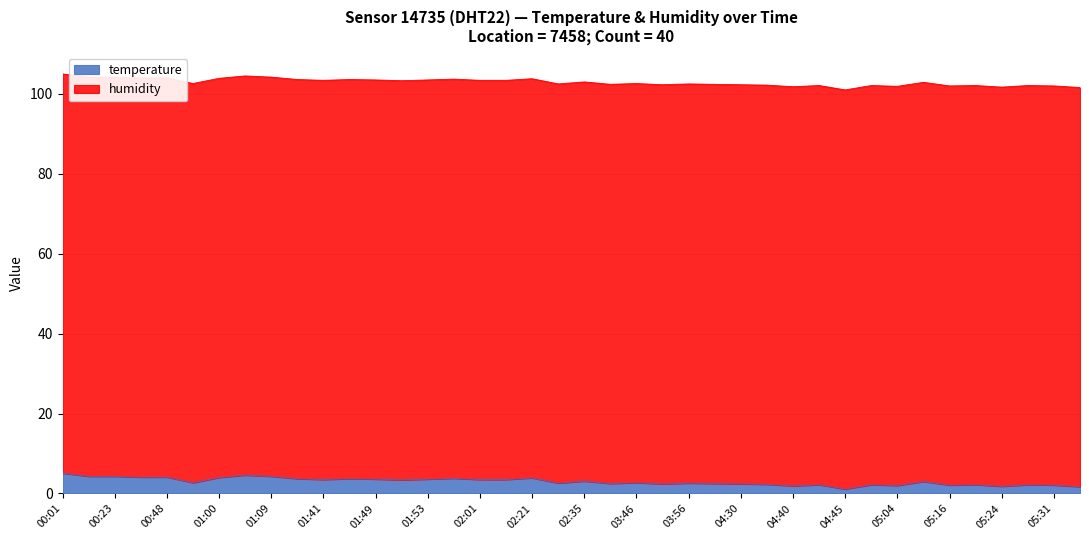

How many interior local valleys (lower than both neighbors) does the data have?

11